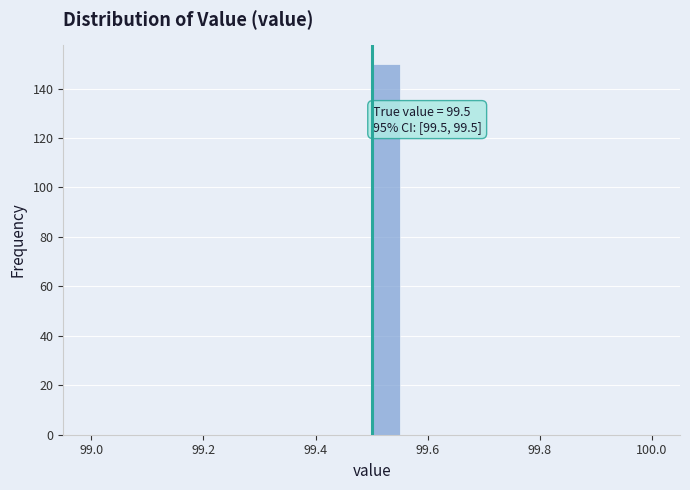

Around what value on the x-axis is the tallest bar? Give the approximate position of its centre, as read against the axis.

99.52